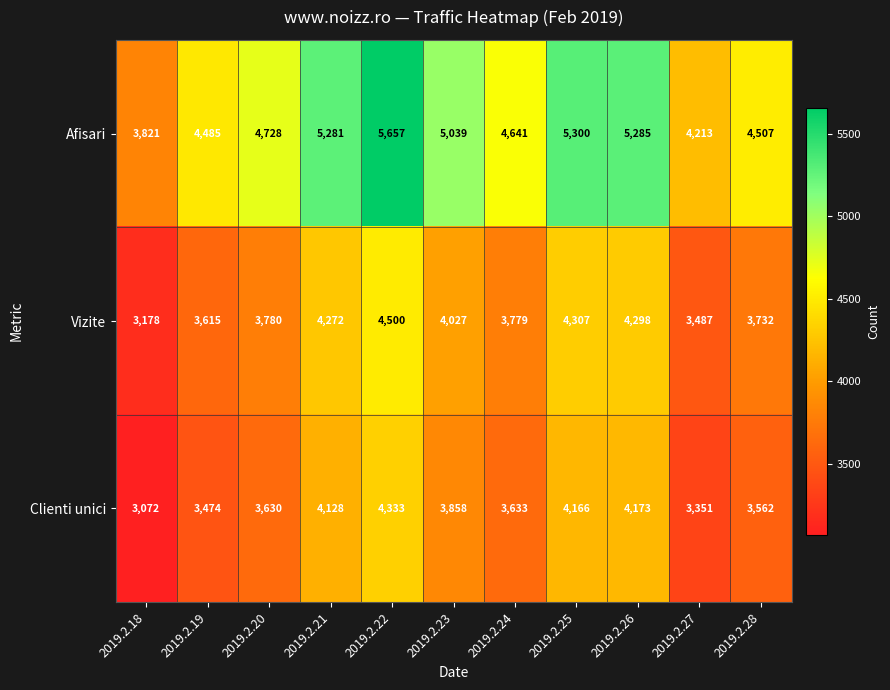

What is the difference between the maximum and minimum values in the Vizite series?

1322